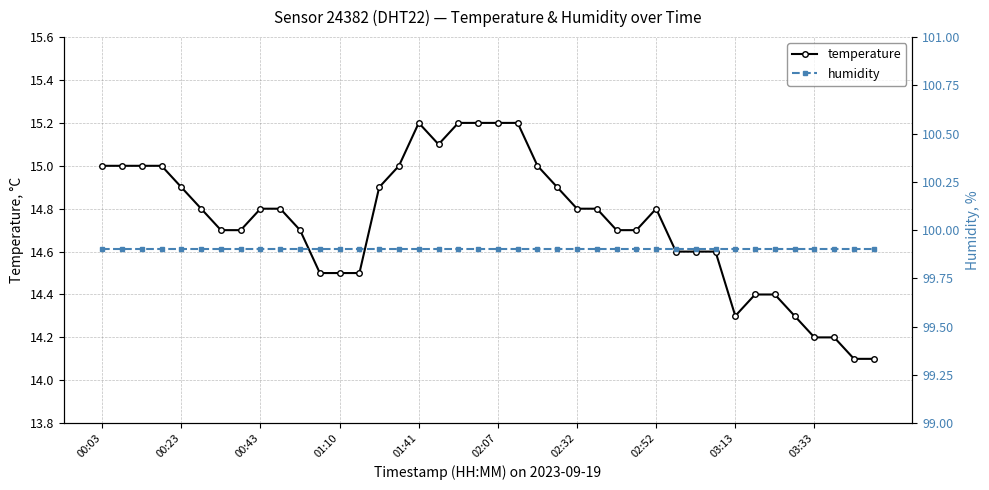

What is the value of the humidity point at the 31st from the left?

99.9